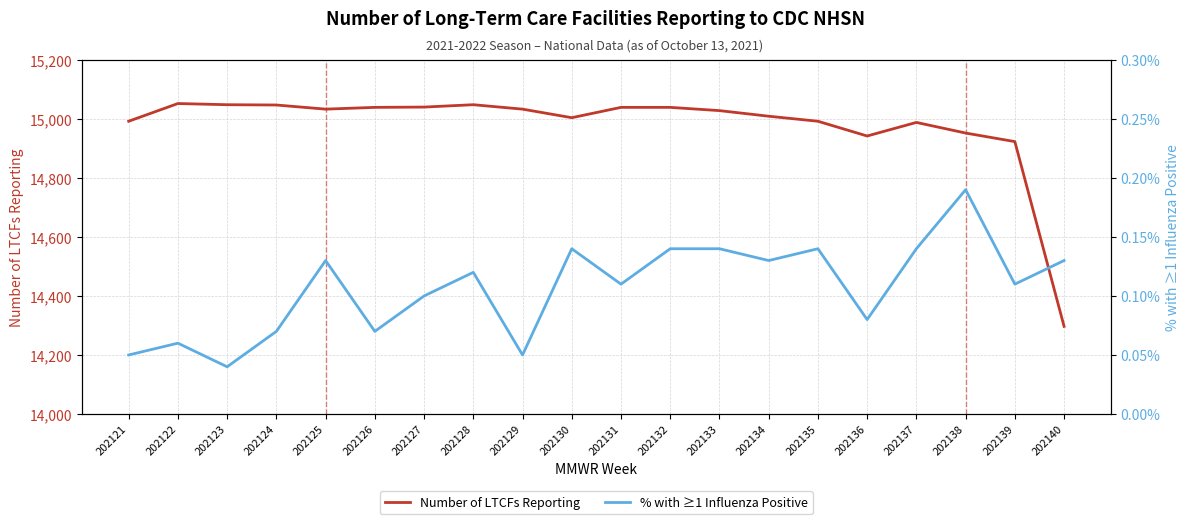

The % with ≥1 Influenza Positive series shows 0.1 at 202134. True or false?

True